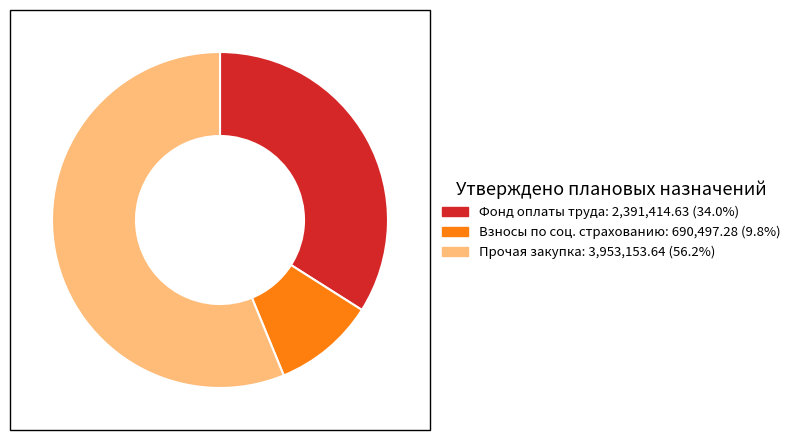

How many segments does this pie chart have?

3